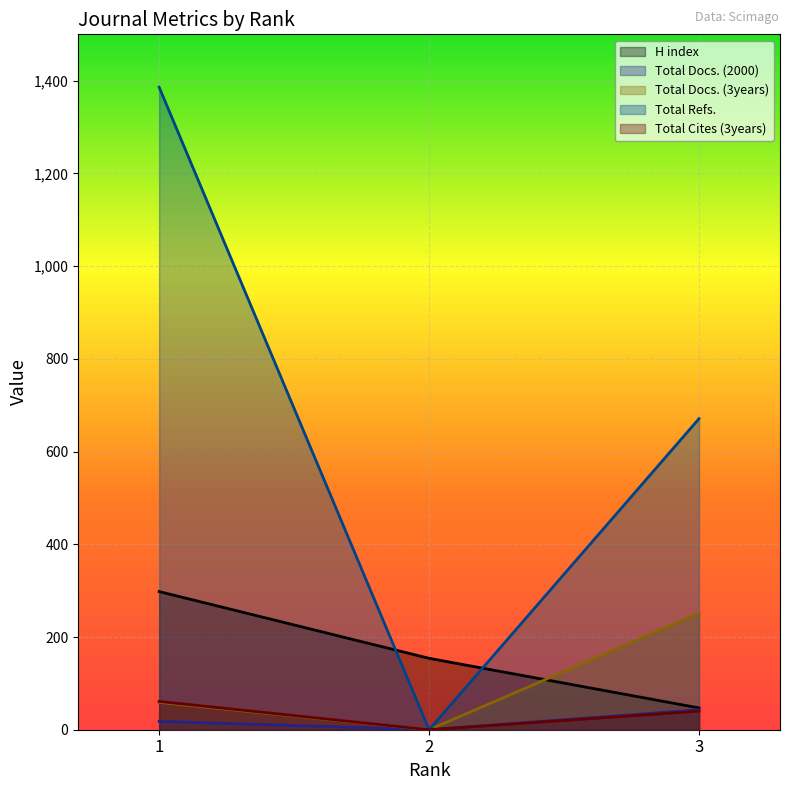

Count the Total Refs. values in the range 0 to 1386.

3